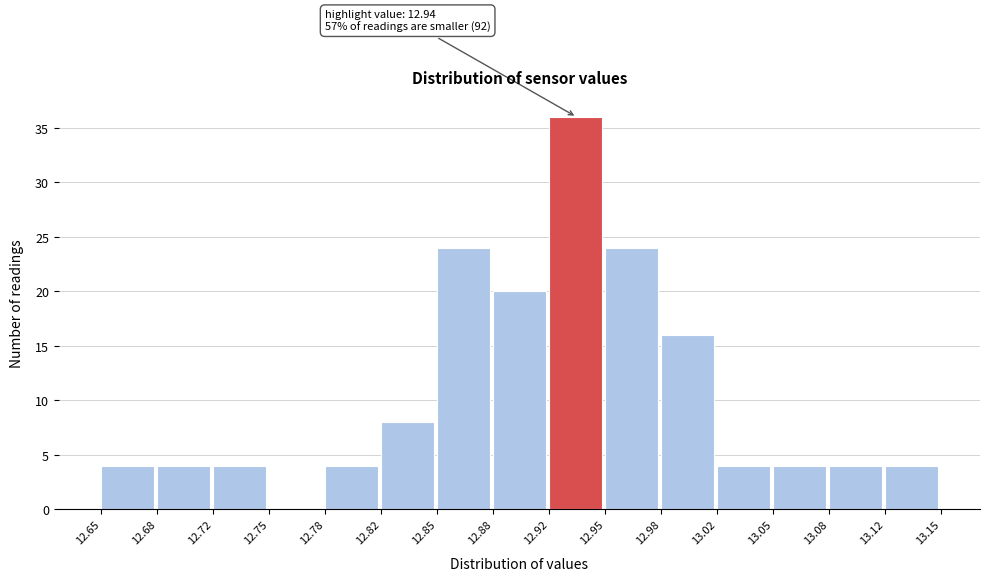

Which range on the x-axis has the tallest bar?

12.92 to 12.95